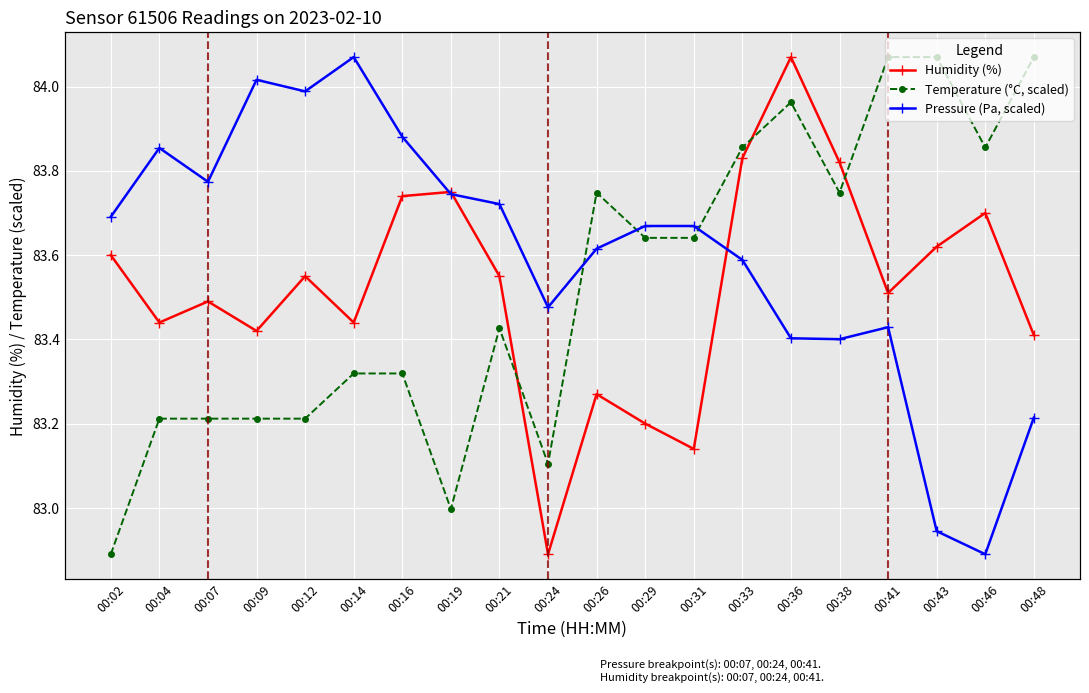

Where is the first local minimum for Temperature (°C, scaled)?

00:19